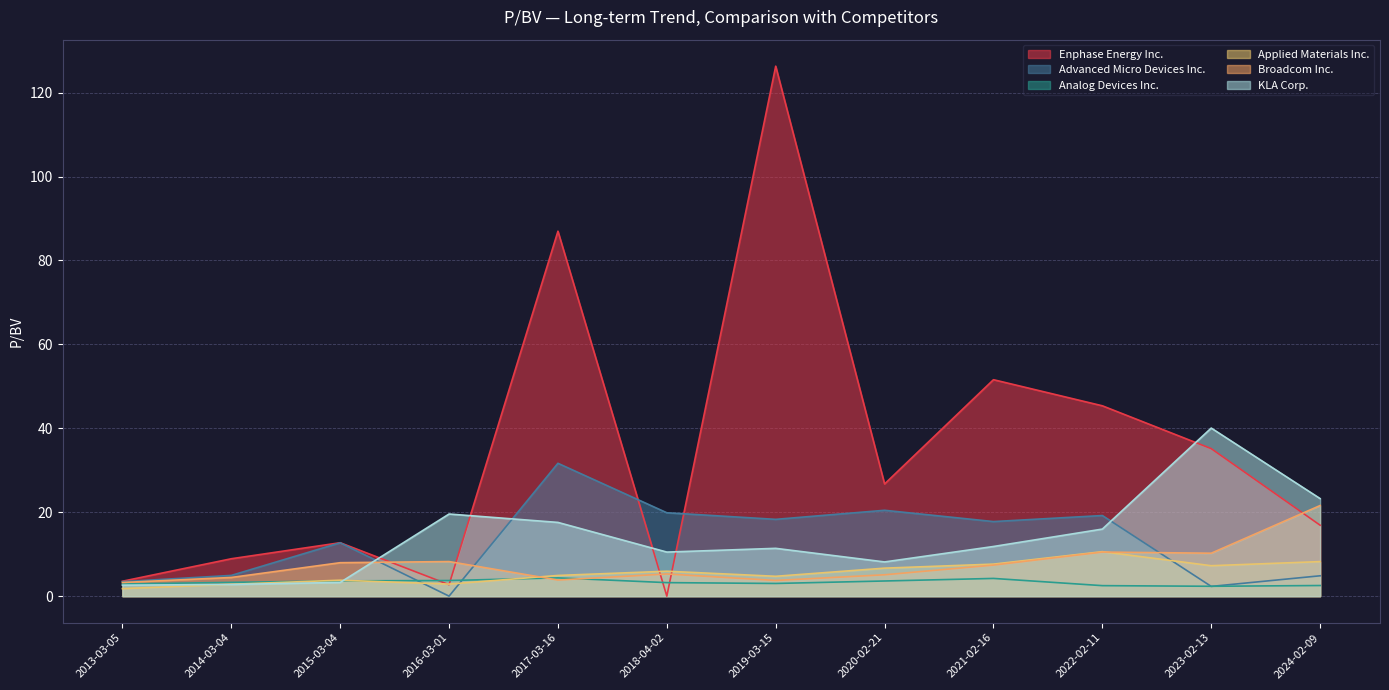

Which has a higher value, 2020-02-21 or 2016-03-01?

2020-02-21